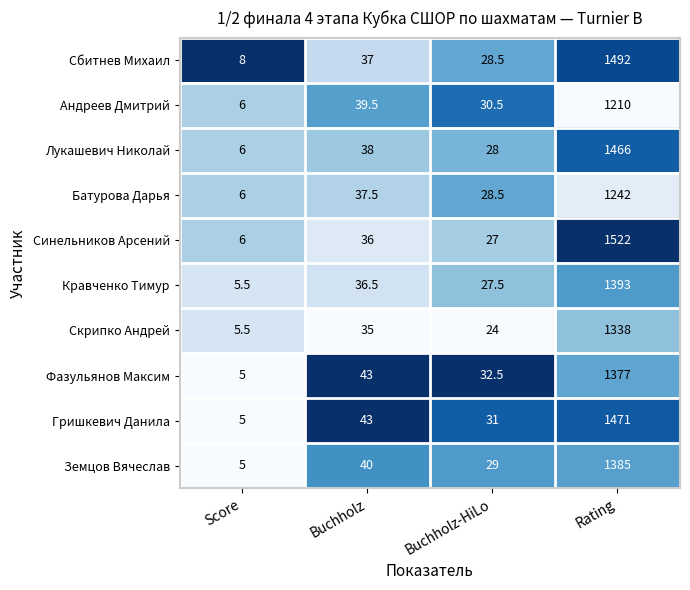

The value of Фазульянов Максим at Buchholz-HiLo is 45.0. True or false?

False